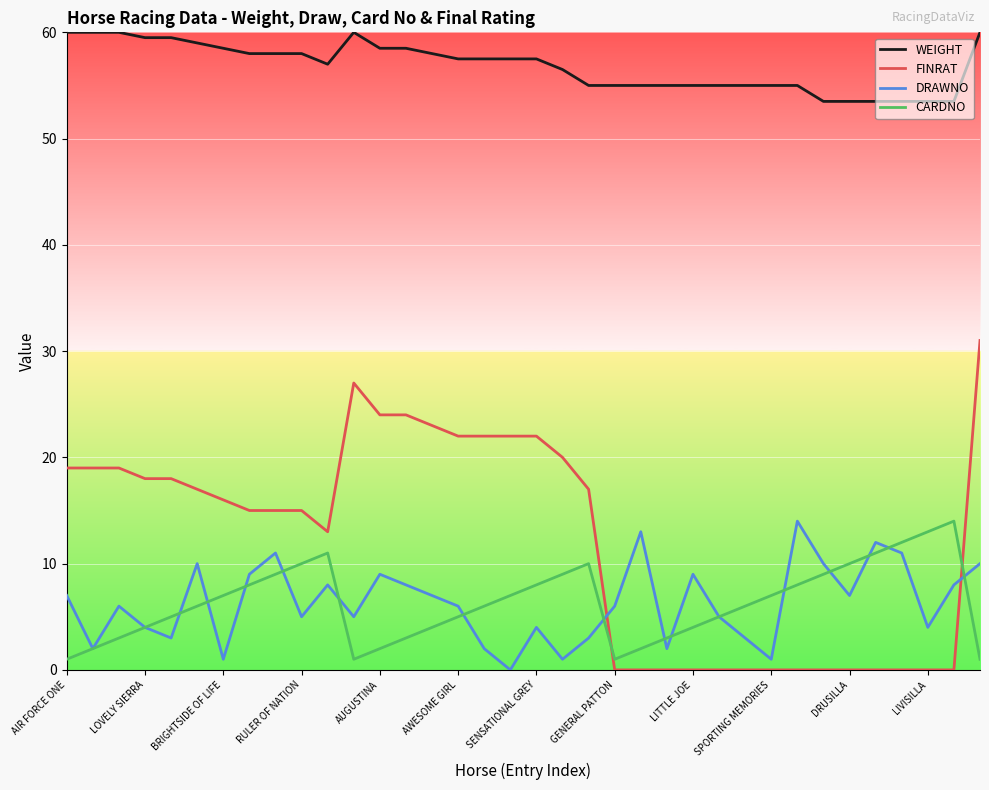

What is the highest value of the FINRAT series?

31.0